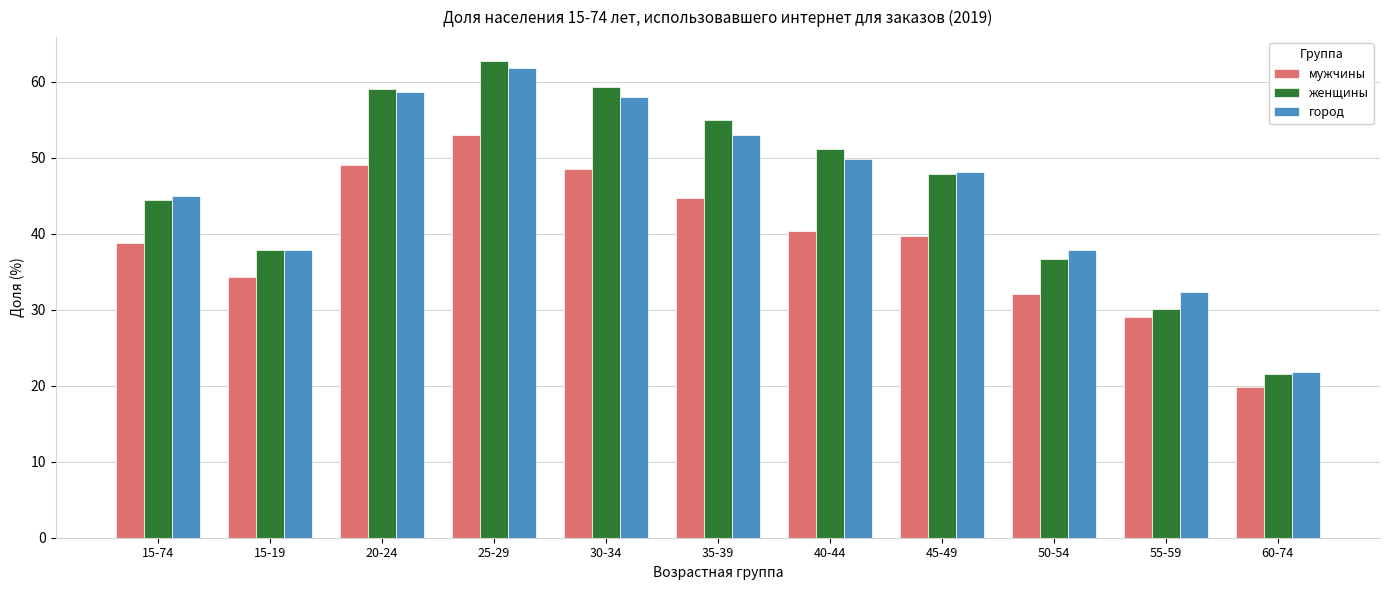

What is the sum of all мужчины values?

429.1